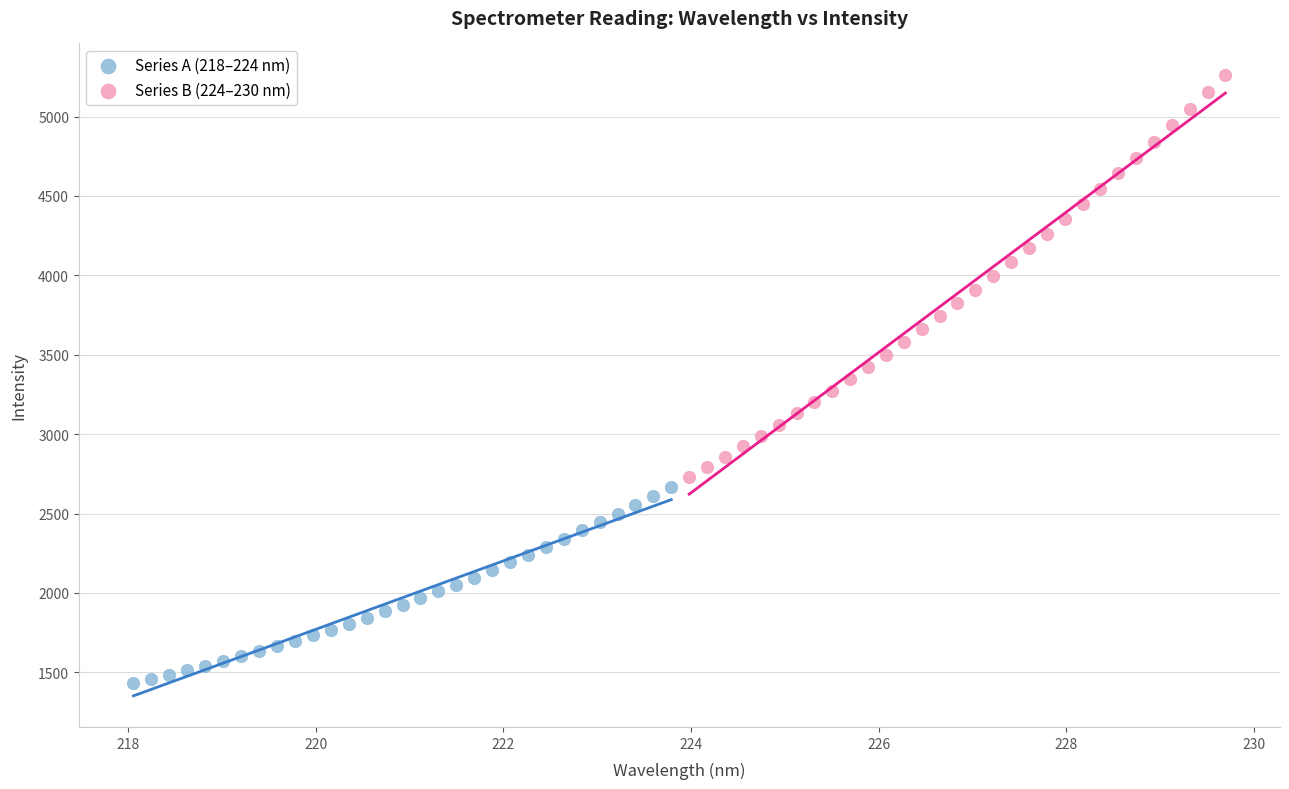

Which series contains the highest Y value?

Series B (224–230 nm)